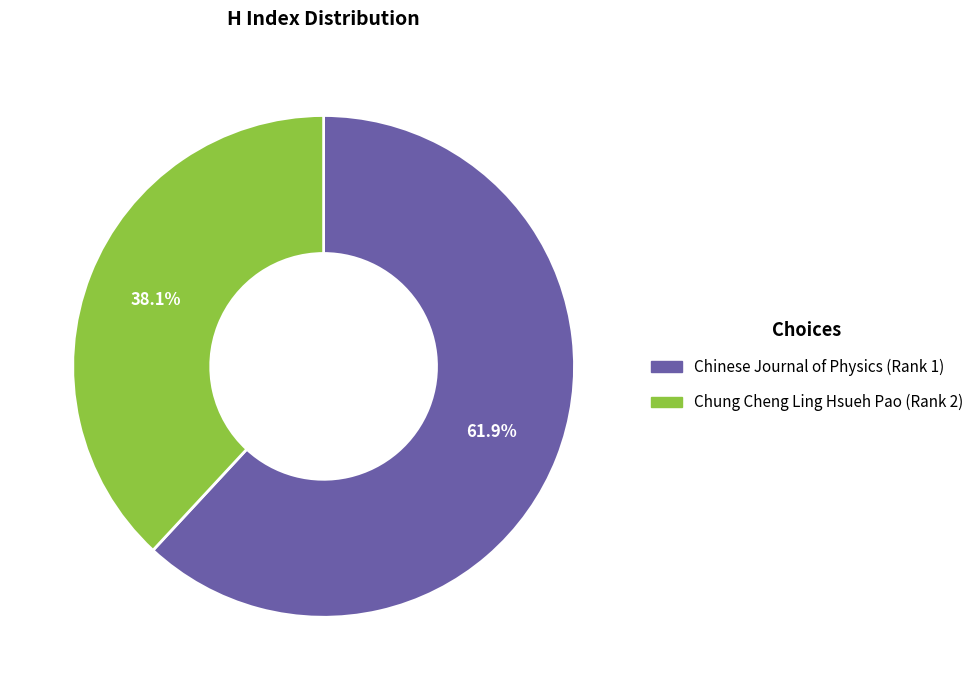

How many slices are in this pie chart?

2